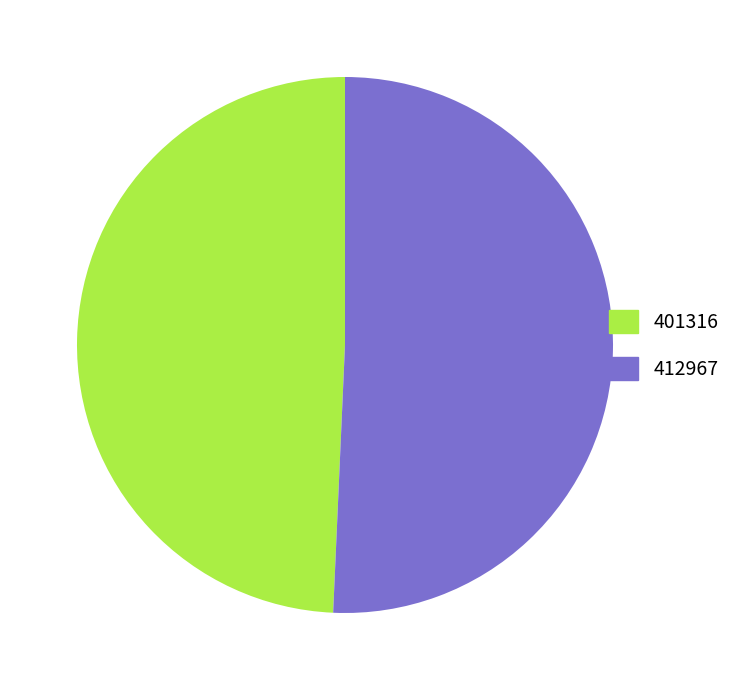

Is it true that 412967 is 62% of the pie?

False